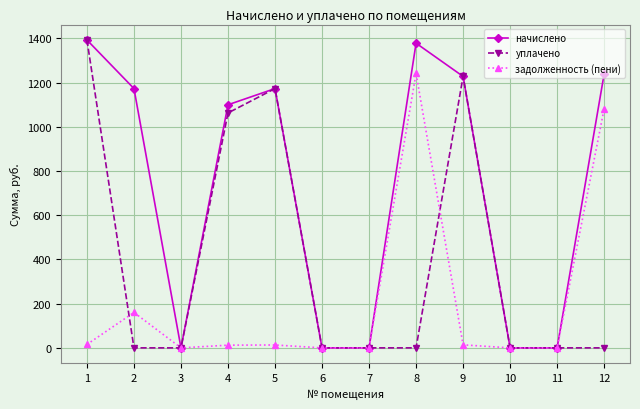

Which category has the highest value across all series?

1